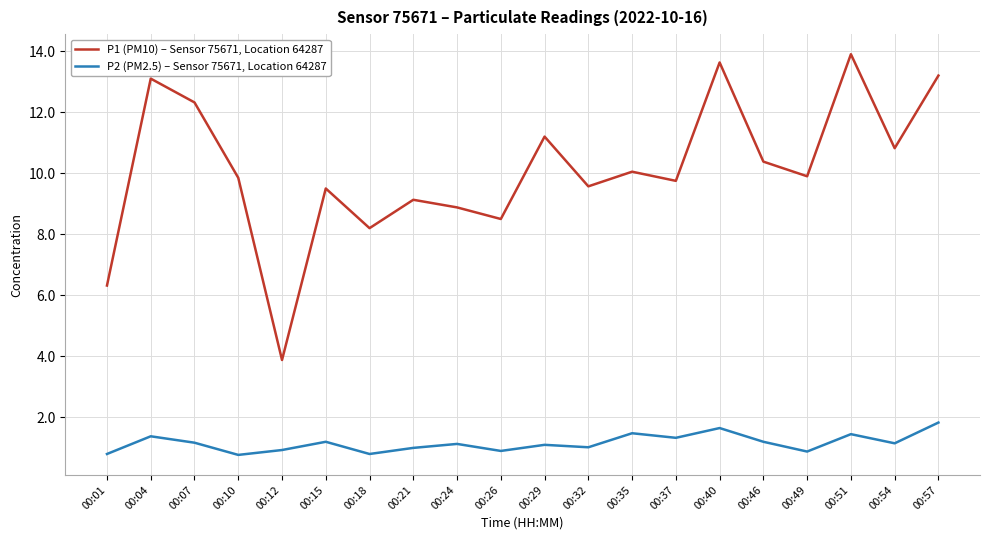

Which series changed the most between 00:18 and 00:35?

P1 (PM10) – Sensor 75671, Location 64287